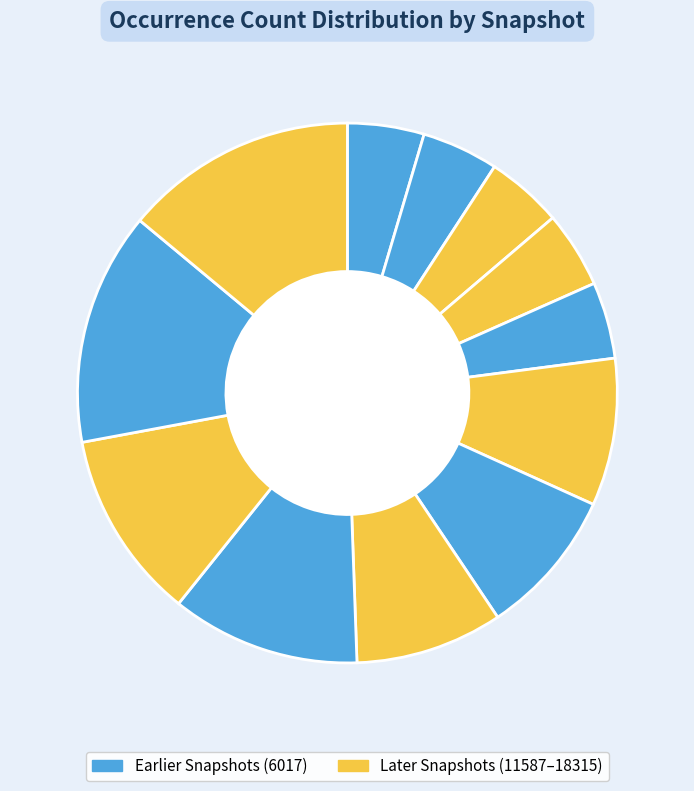

Count the number of slices in the pie.

12